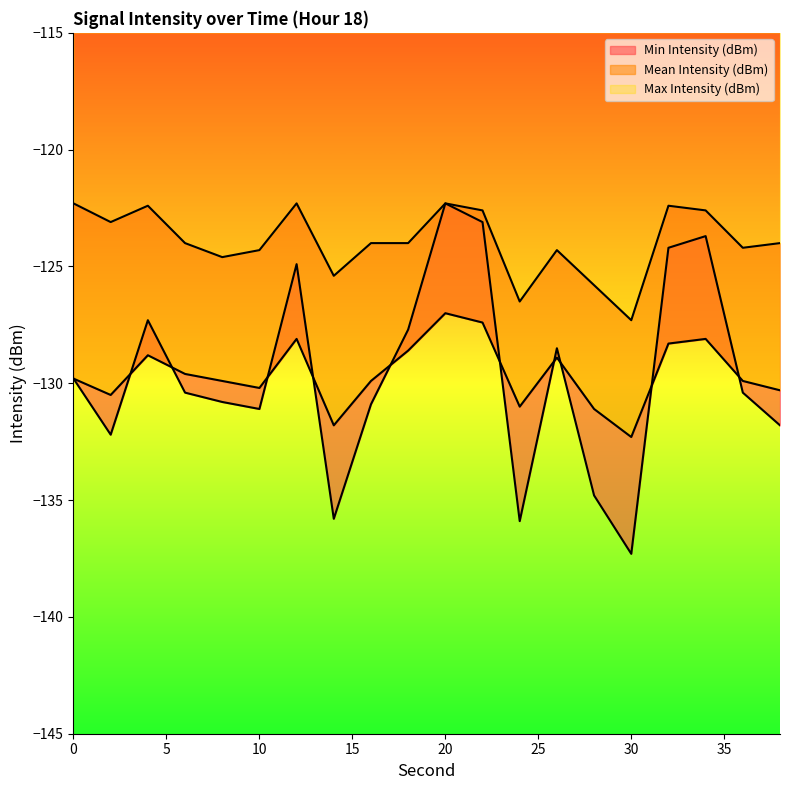

How many lines are shown in the chart?

3